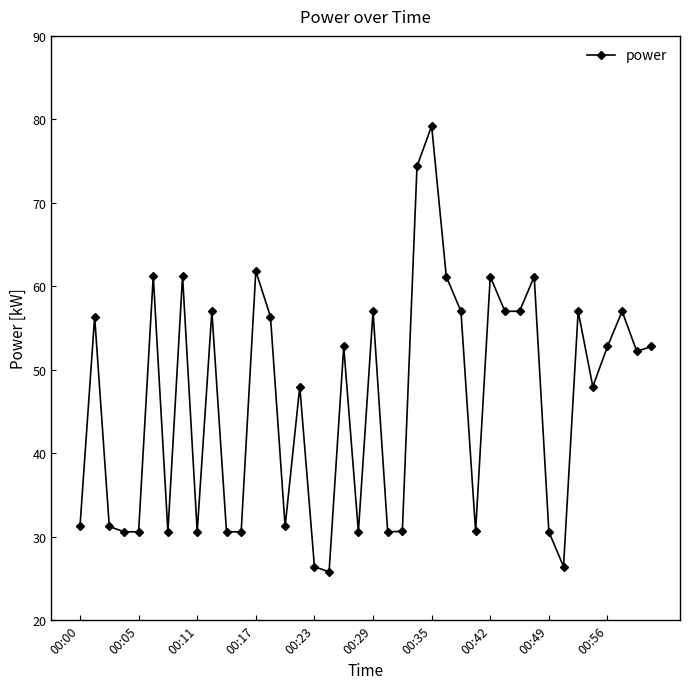

What is the maximum value shown in the chart?

79.2